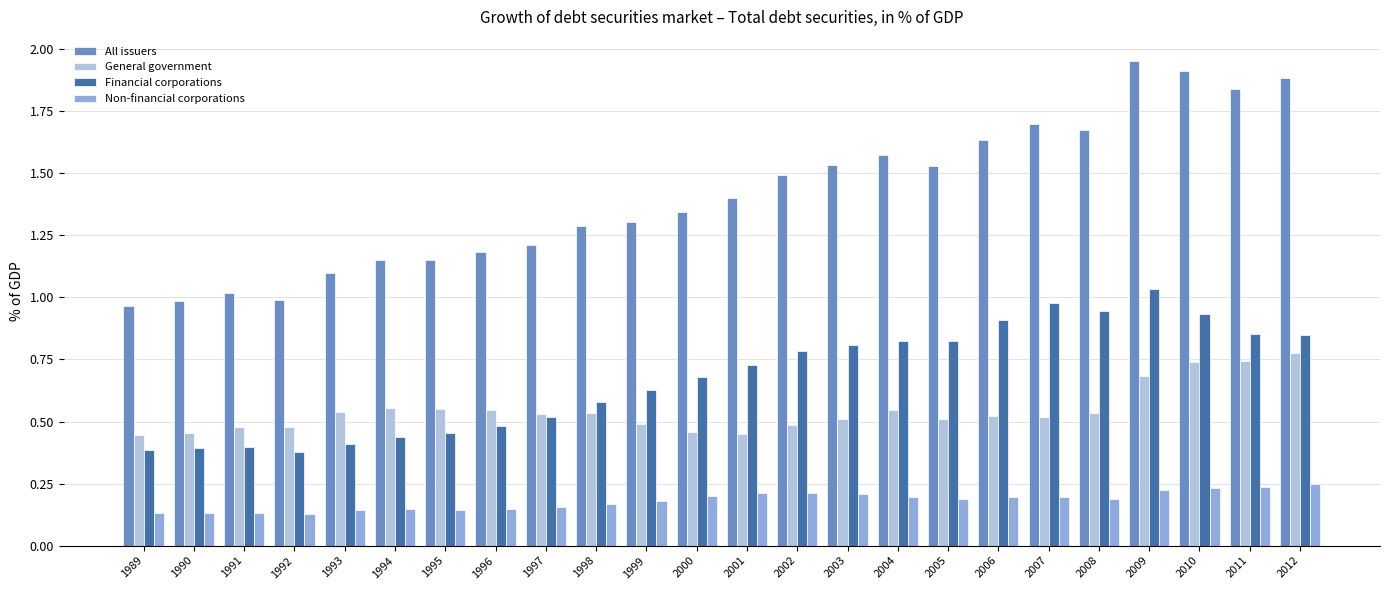

Is the value of Financial corporations at 2008 greater than the value of All issuers at 2010?

No